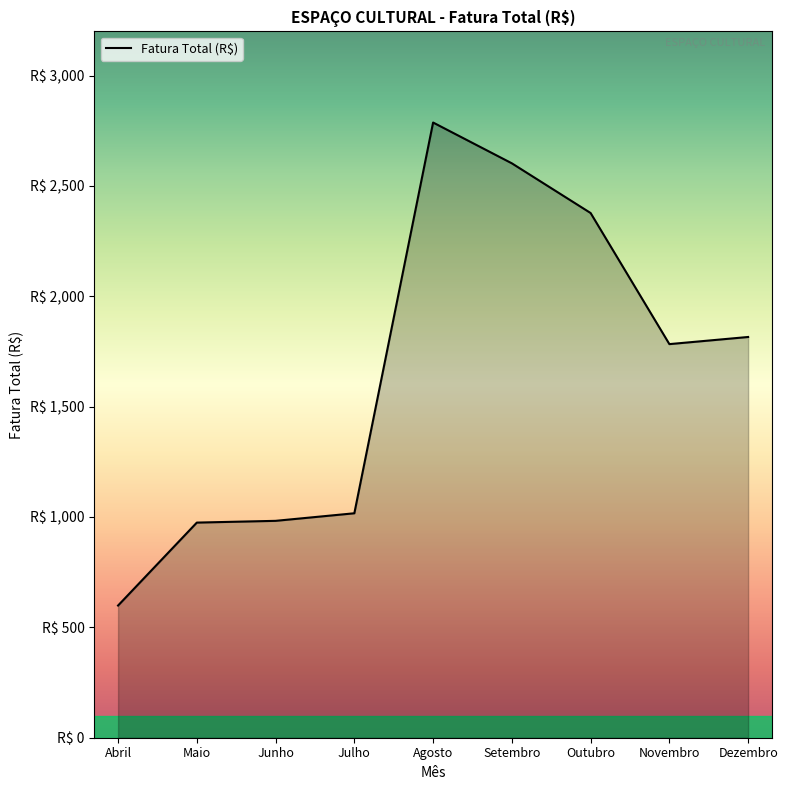

True or false: there are more than 0 points higher than both neighbors.

True